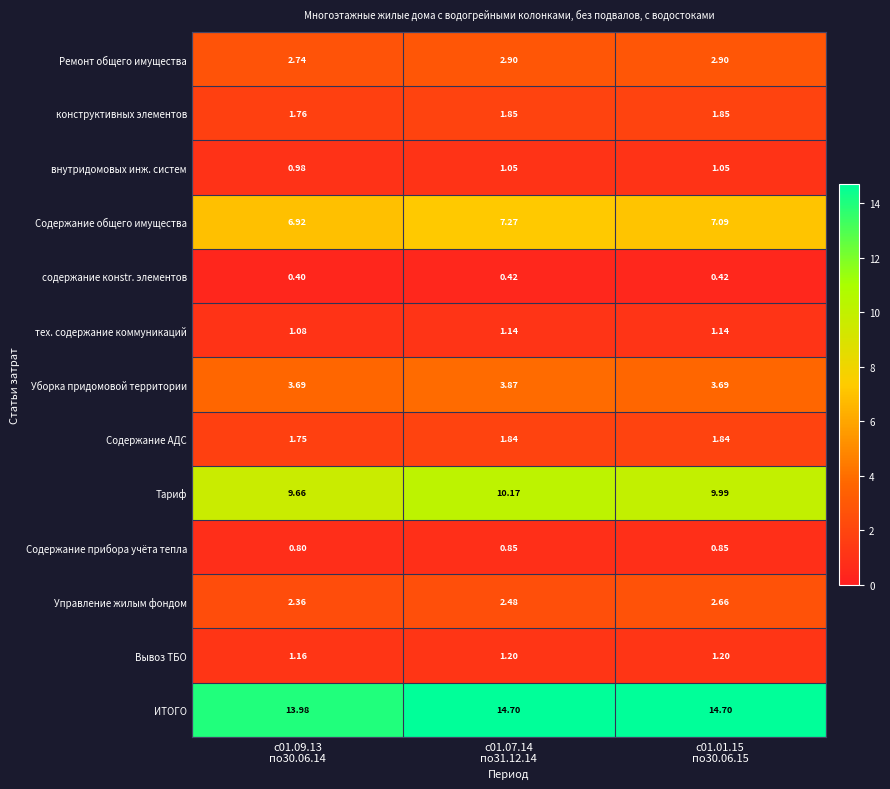

Which series has the largest range (max minus min)?

ИТОГО